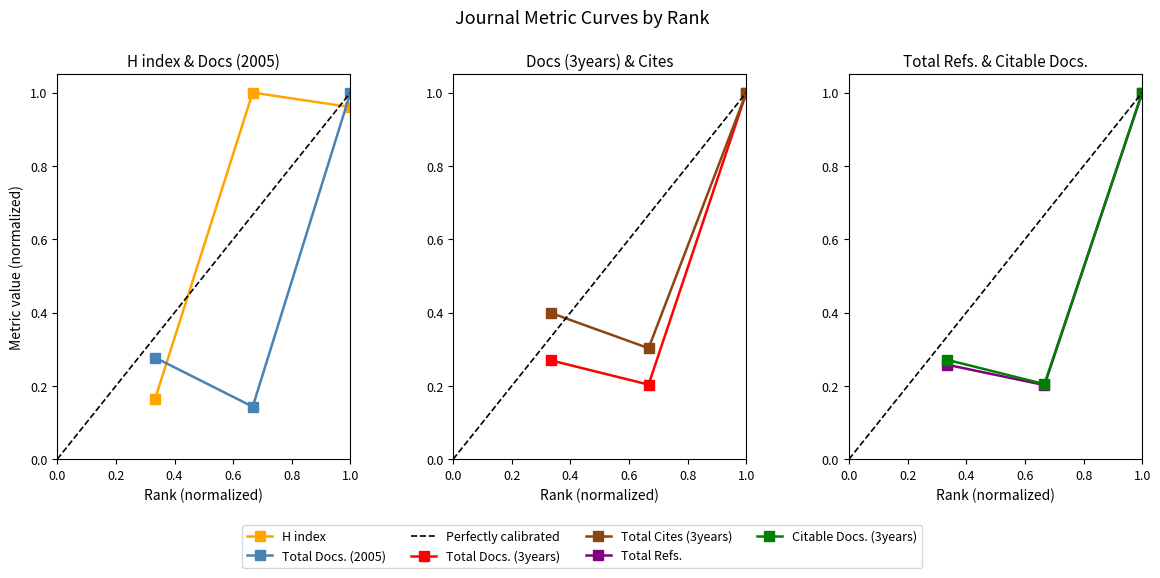

What is the total value across all series at 2?

2.1